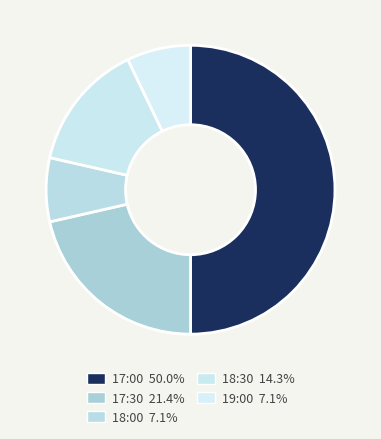

Rank the categories by value from lowest to highest.

18:00, 19:00, 18:30, 17:30, 17:00